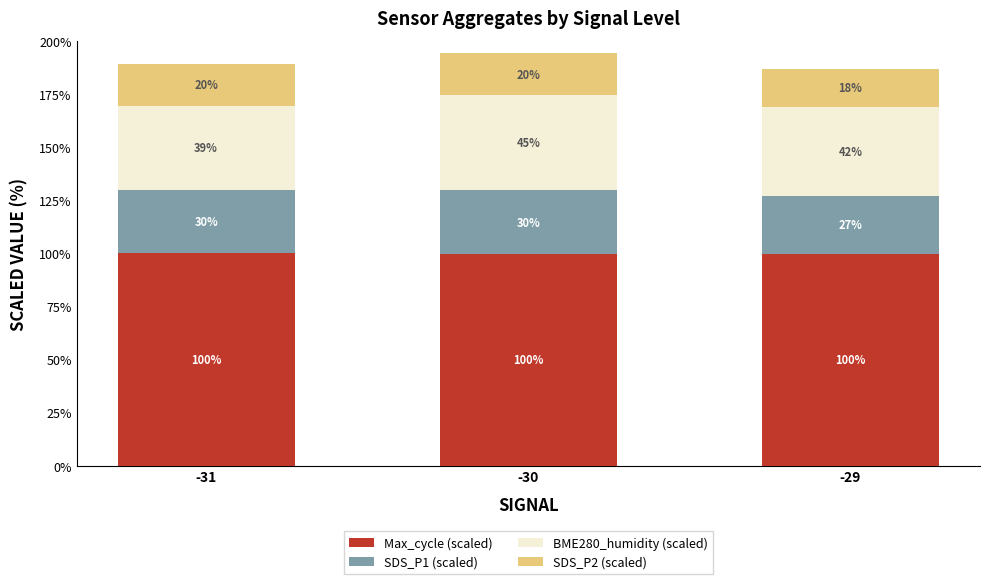

The Max_cycle (scaled) series shows 37.4 at -31. True or false?

False